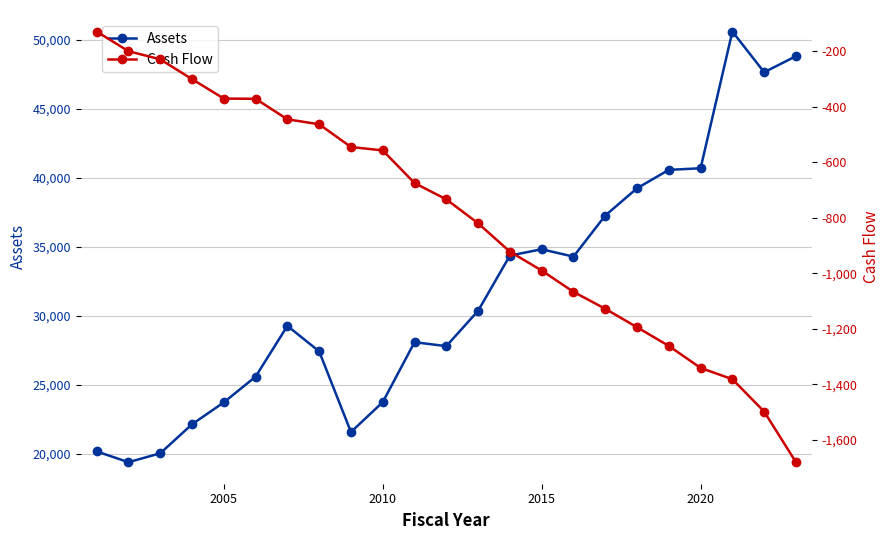

Which series has the largest total across all categories?

Assets